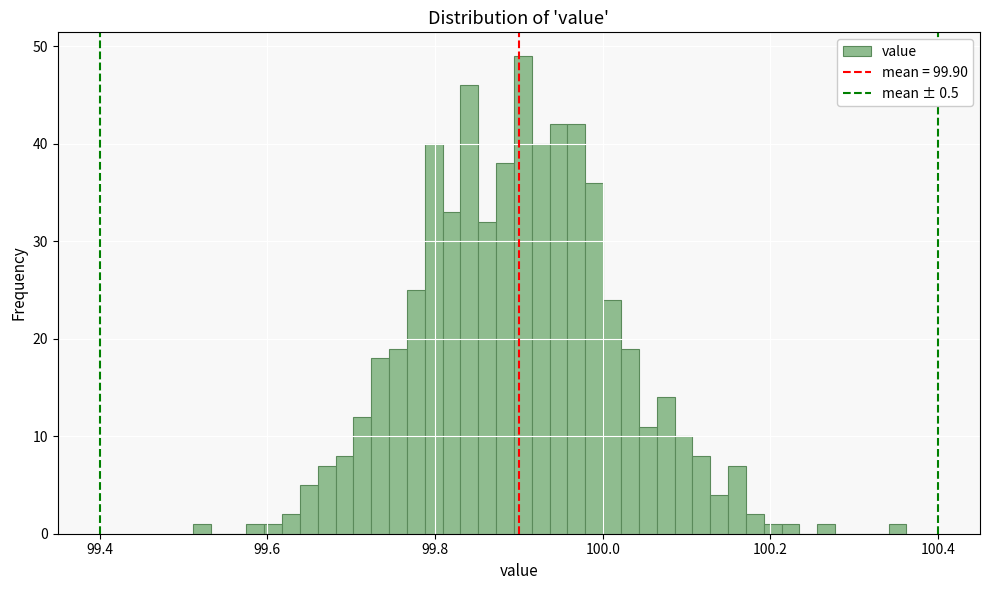

Read against the x-axis, roughly where is the centre of the tallest bar?

99.90